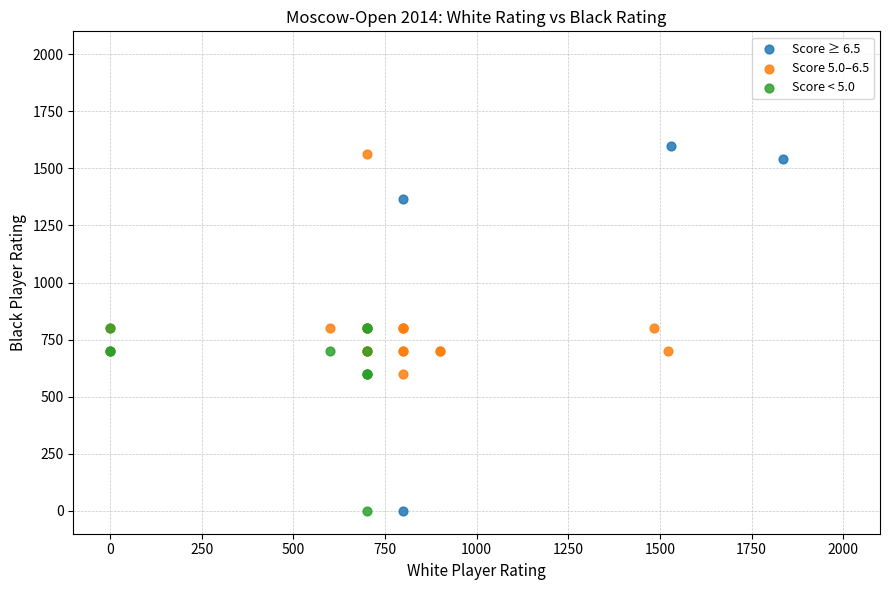

Which series has the largest Y range (max minus min)?

Score ≥ 6.5